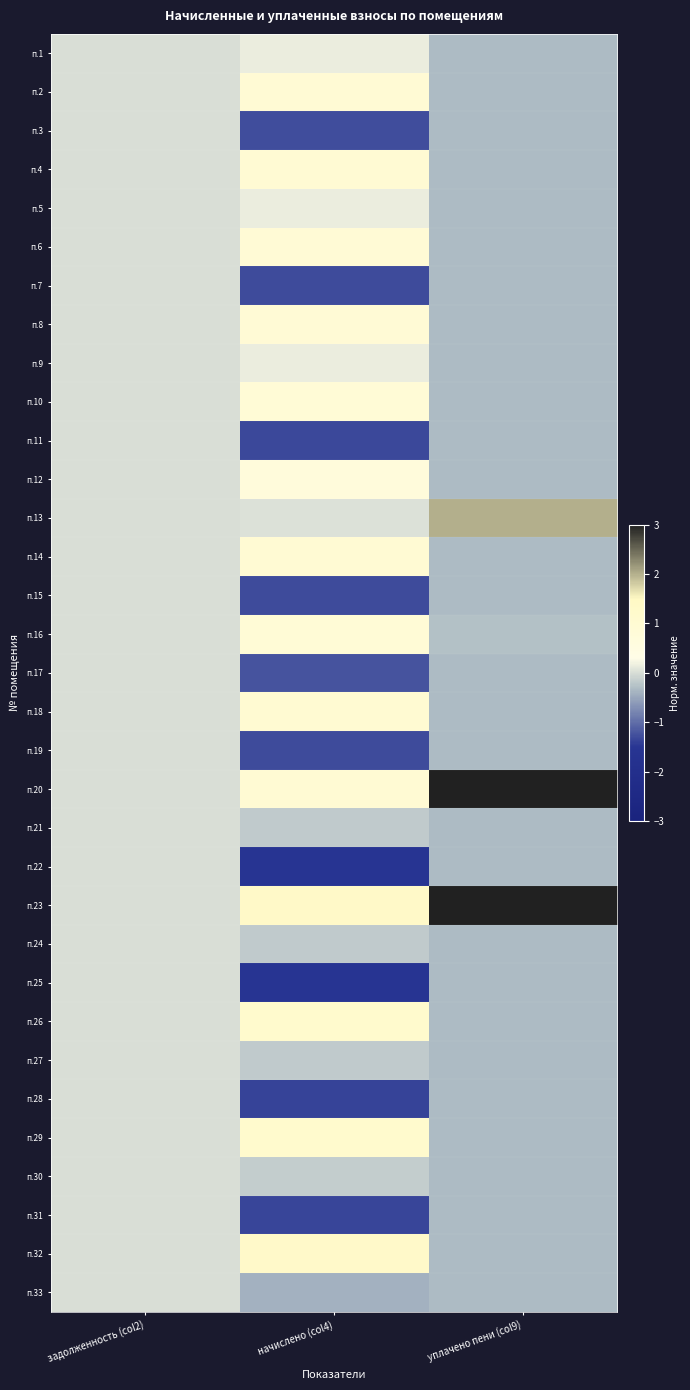

How many categories are shown in the chart?

3